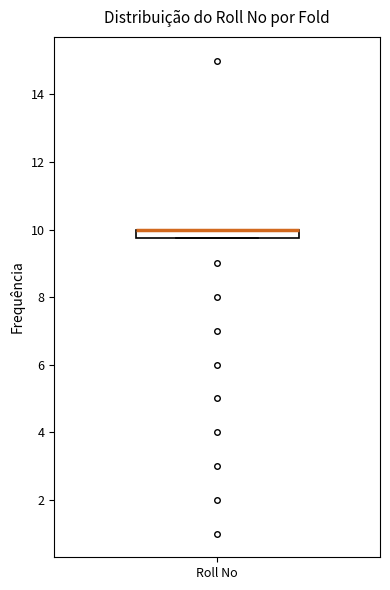

Where is the upper edge of the box for Roll No on the y-axis? The values are not printed on the chart, so give them approximately, as read against the axis.

10.0